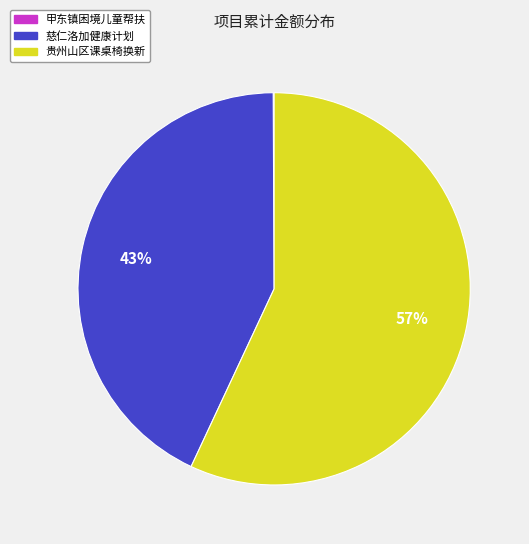

True or false: 慈仁洛加健康计划 accounts for 34% of the total.

False